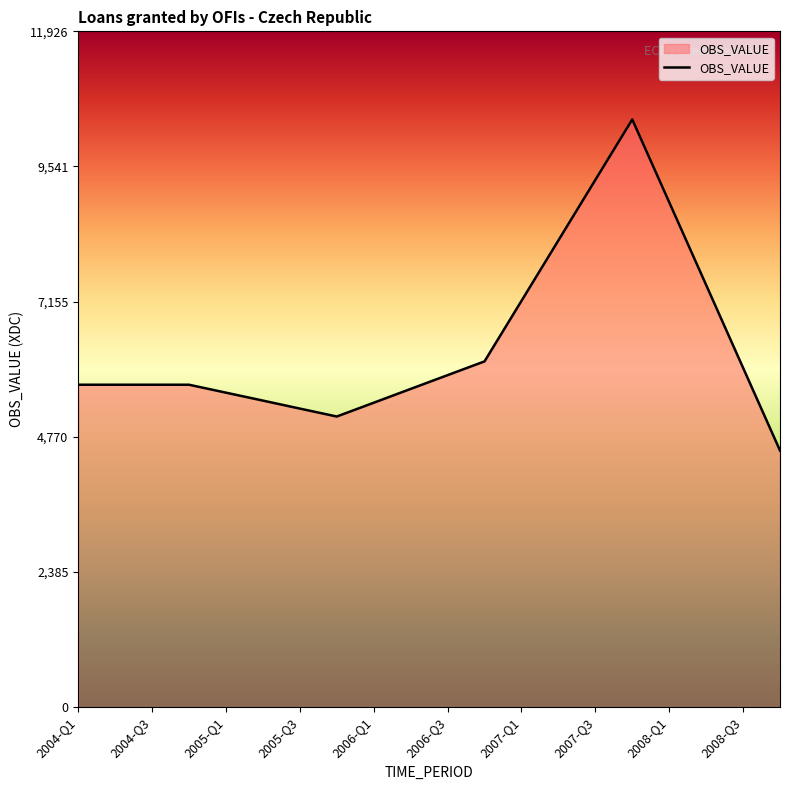

What is the difference between the maximum and minimum values?

5842